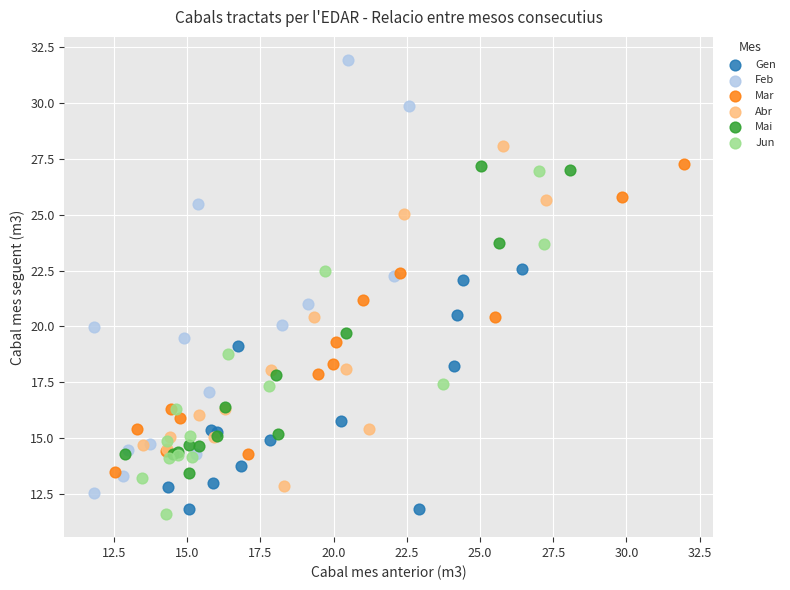

Which series has the largest Y range (max minus min)?

Feb